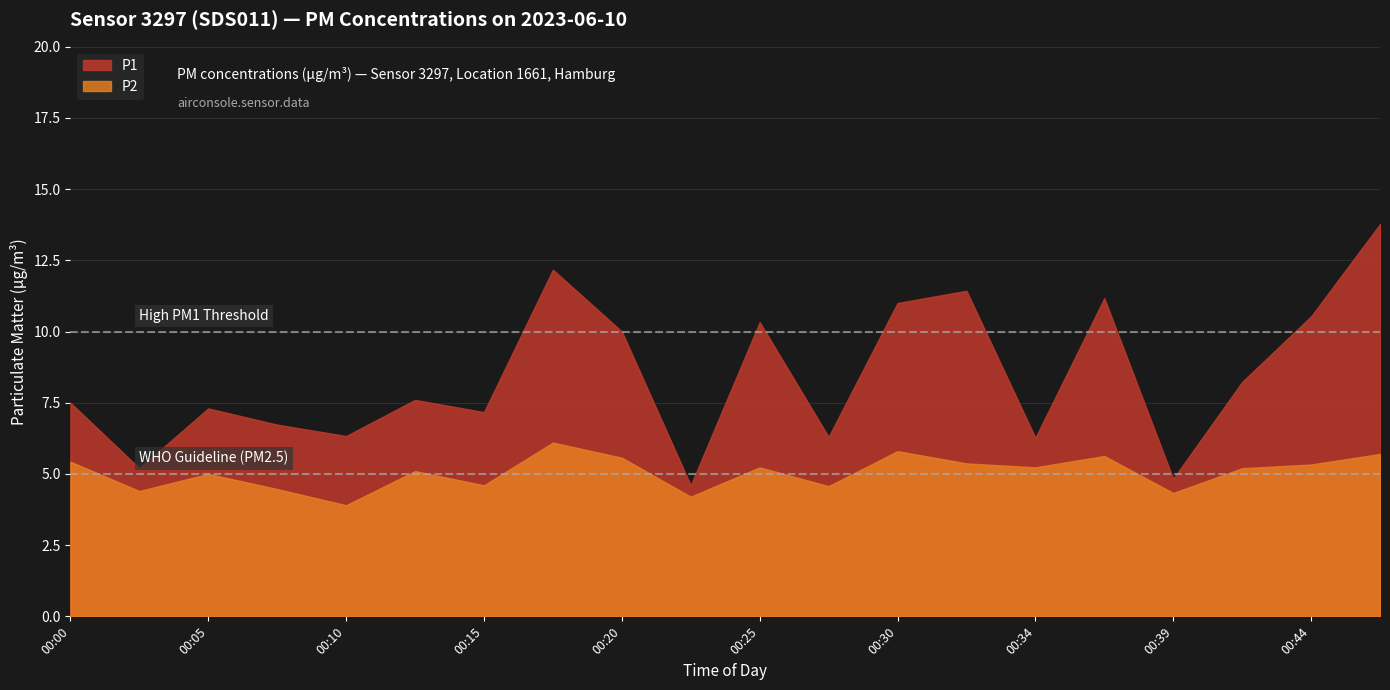

Which series has the largest total across all categories?

P1